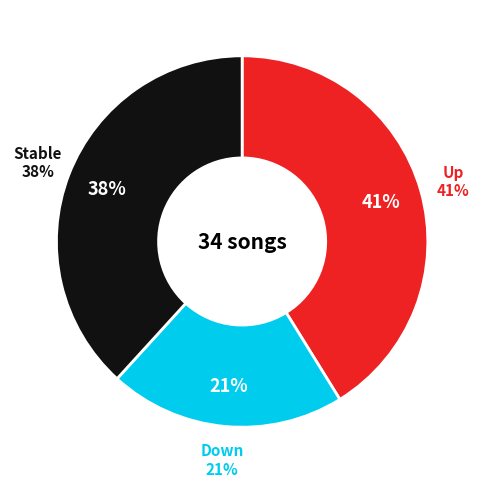

Is up the majority of the pie?

No